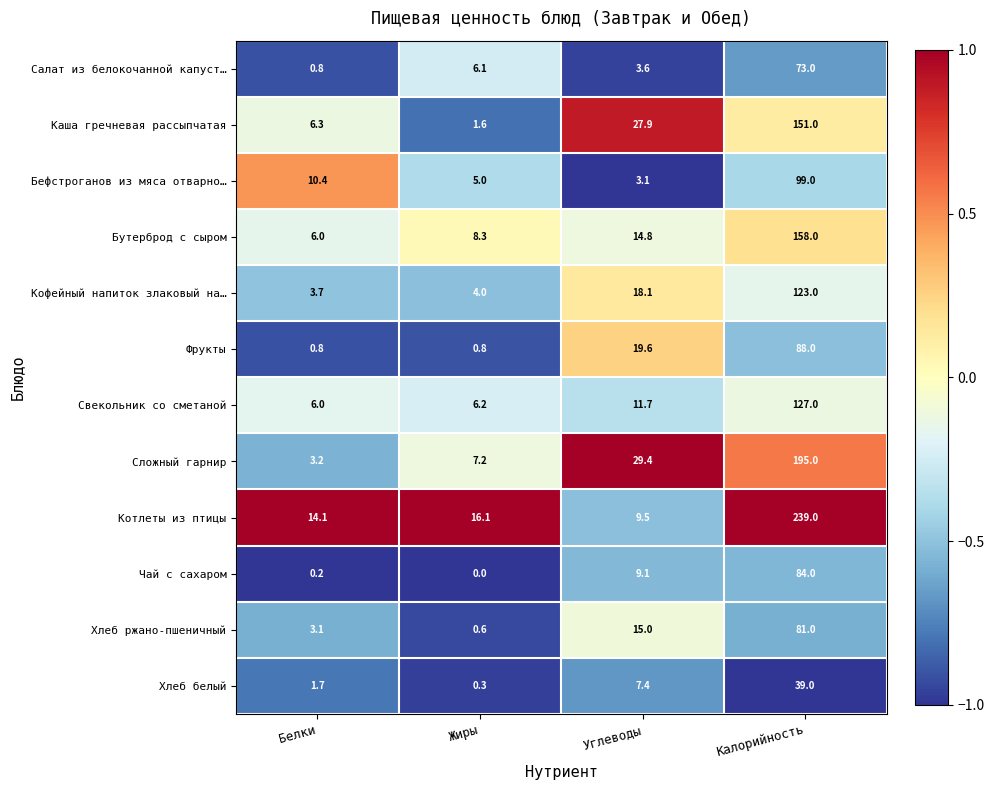

At Углеводы, list the series in order from smallest to largest.

Бефстроганов из мяса отварно…, Салат из белокочанной капуст…, Хлеб белый, Чай с сахаром, Котлеты из птицы, Свекольник со сметаной, Бутерброд с сыром, Хлеб ржано-пшеничный, Кофейный напиток злаковый на…, Фрукты, Каша гречневая рассыпчатая, Сложный гарнир